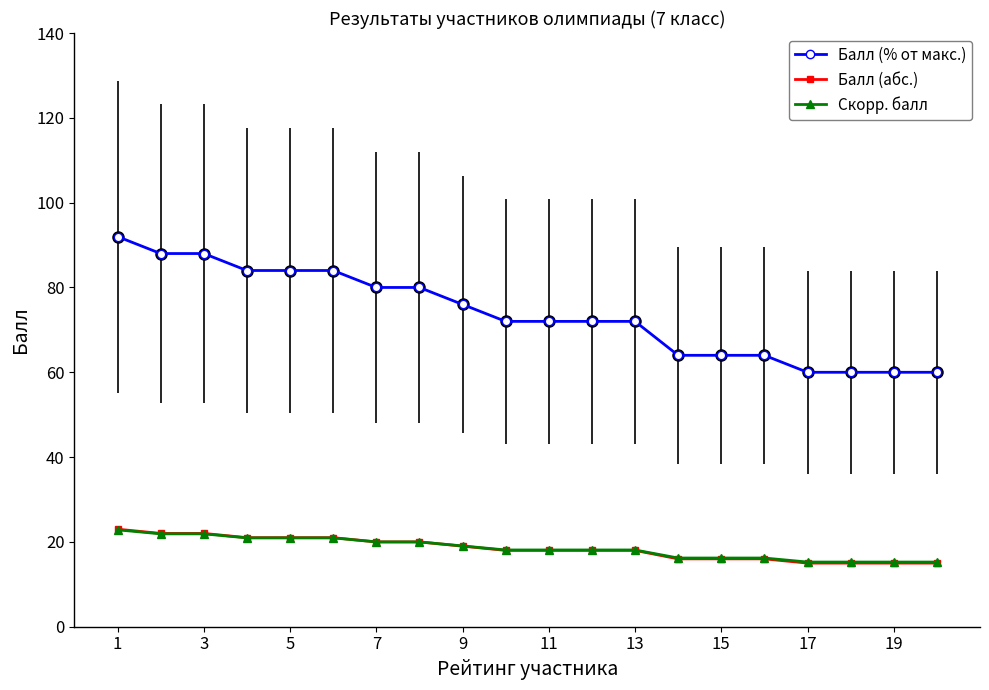

True or false: Скорр. балл and Балл (% от макс.) intersect in this chart.

False